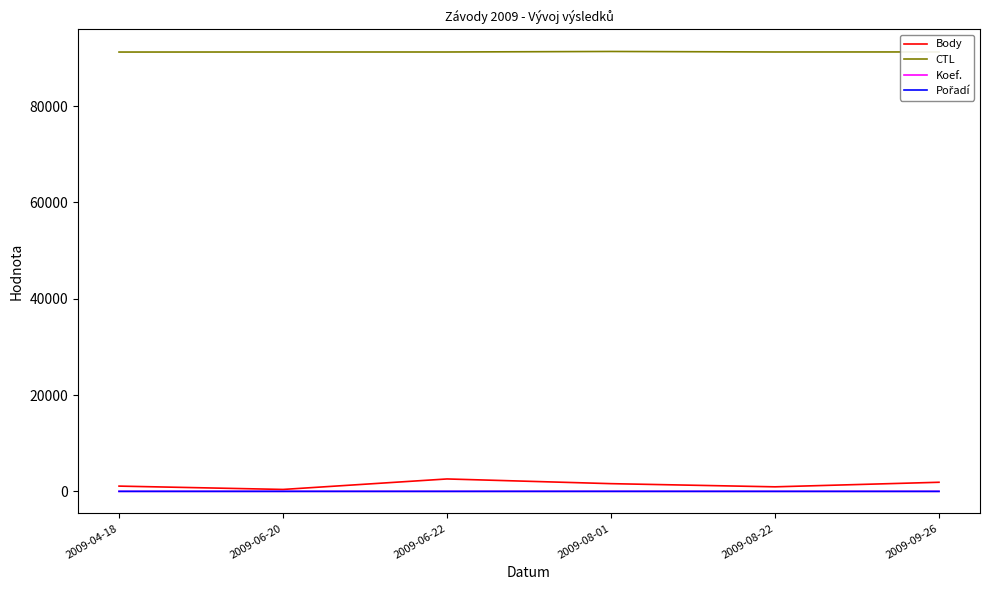

What is the average value of the Body series?

1420